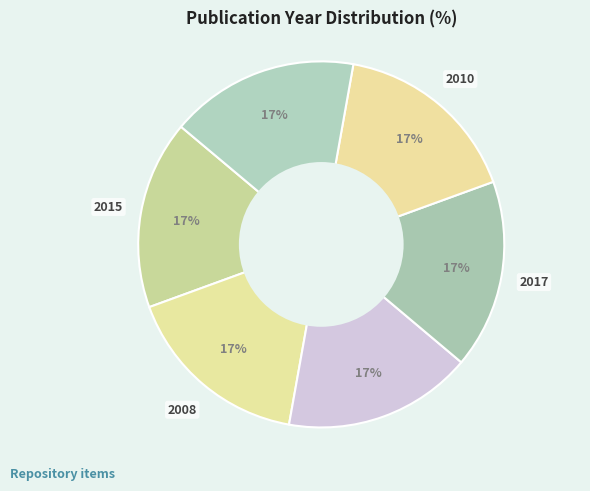

Is there any slice that represents more than half of the pie?

No